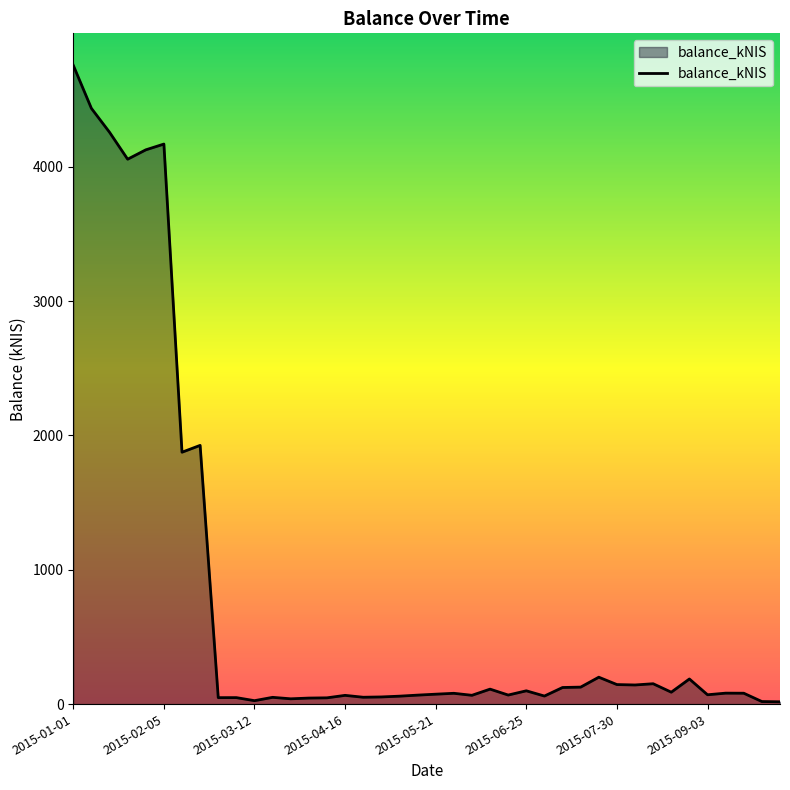

What is the difference between the maximum and minimum values?

4739.3